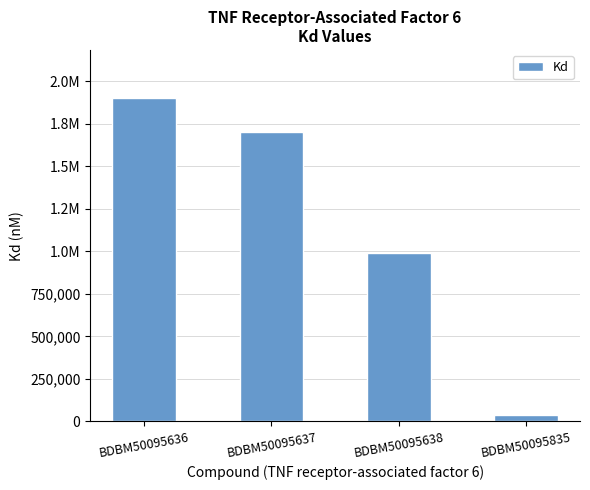

Read the value at BDBM50095638, to the nearest 100.

990000